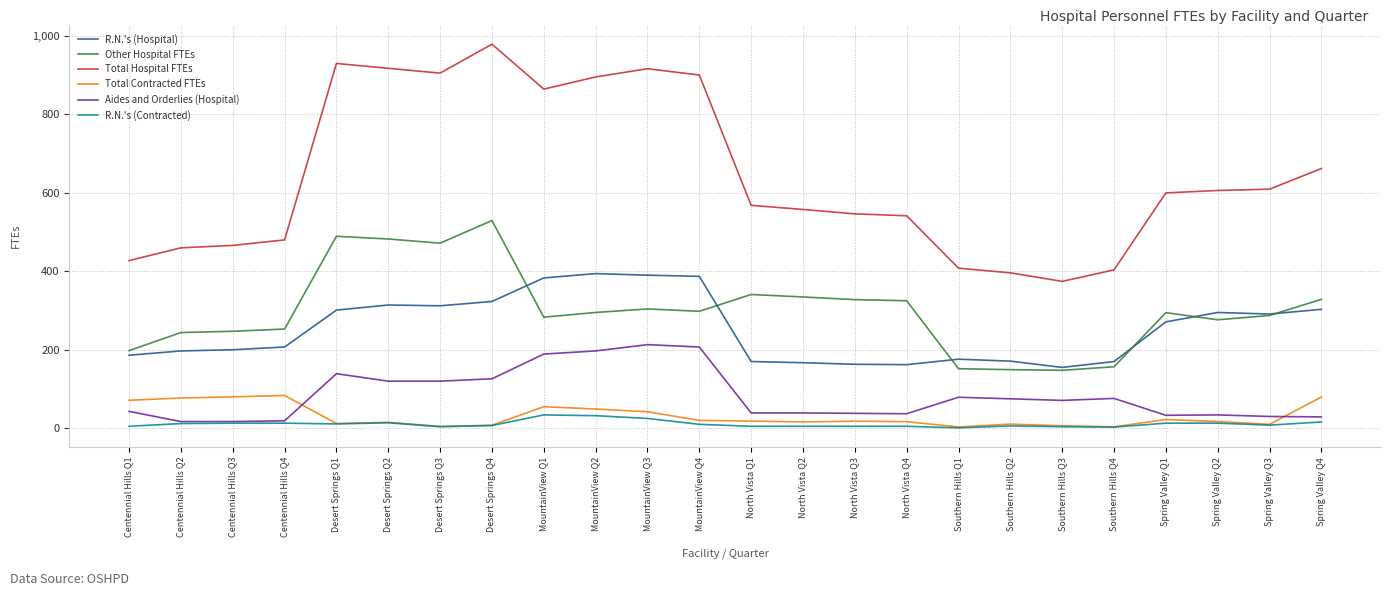

True or false: Total Hospital FTEs and Total Contracted FTEs intersect in this chart.

False